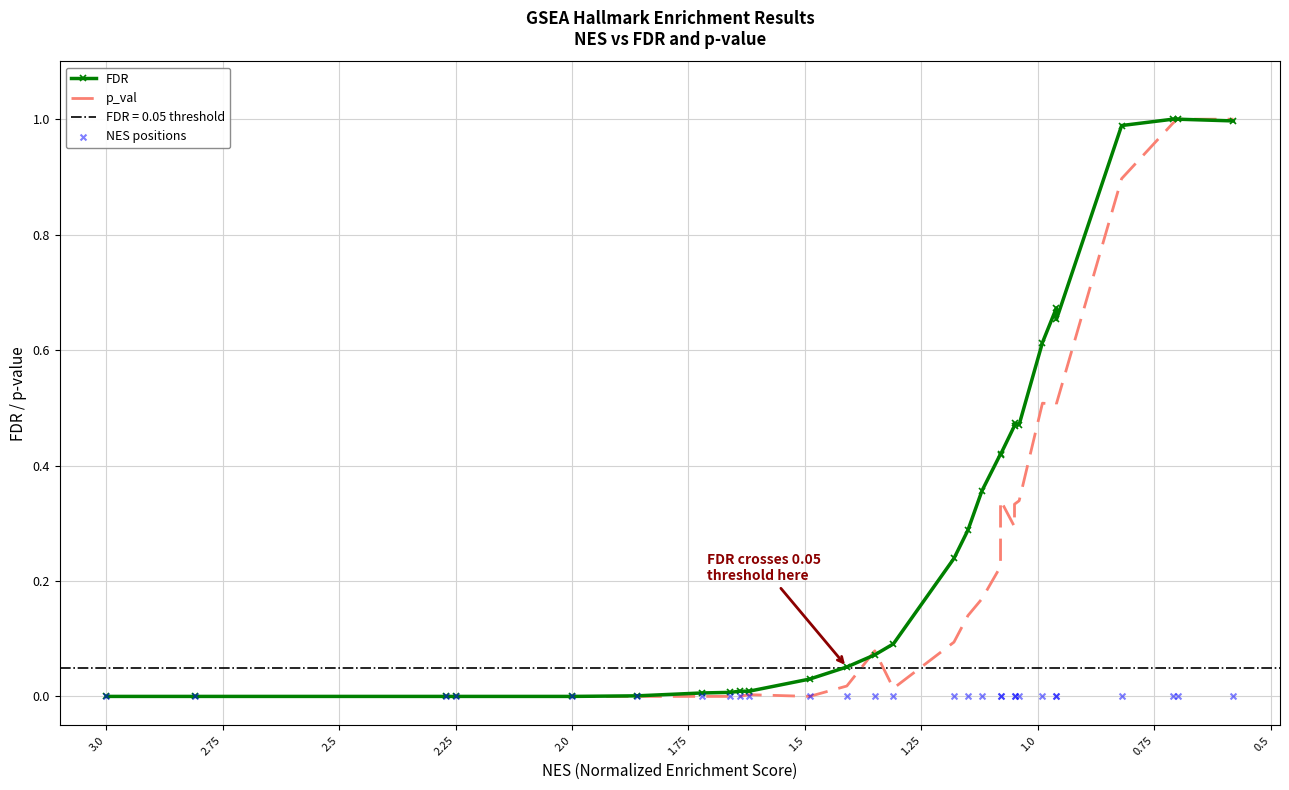

Is the value of p_val at 1.0 greater than the value of FDR at 20?

No